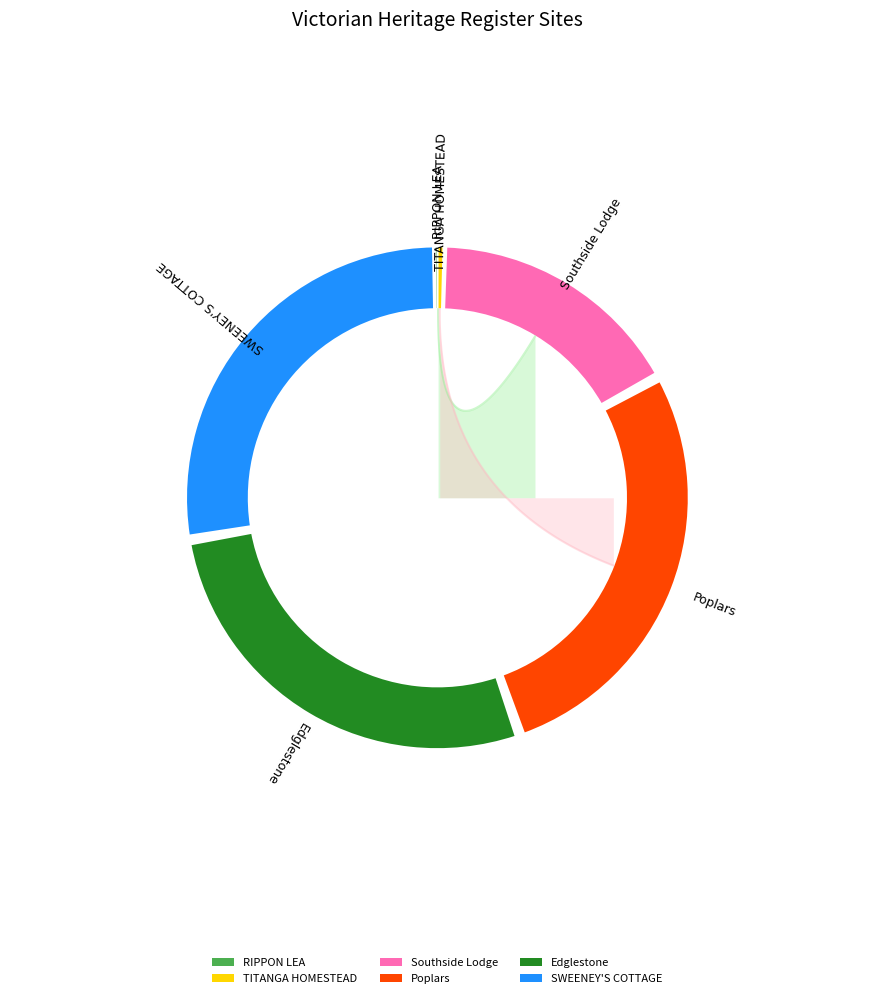

Which has a higher value, RIPPON LEA or SWEENEY'S COTTAGE?

SWEENEY'S COTTAGE